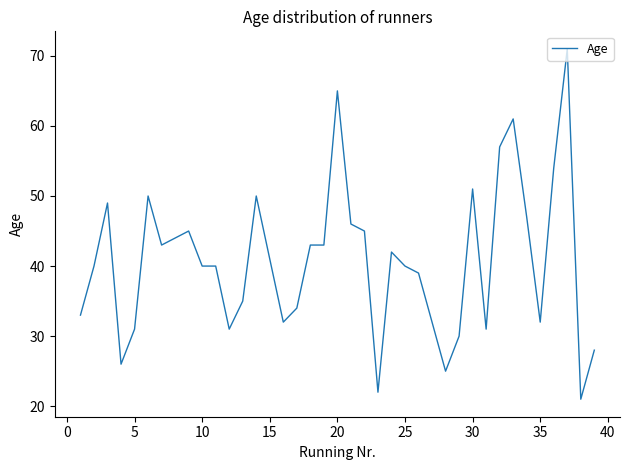

What is the smallest value displayed?

21